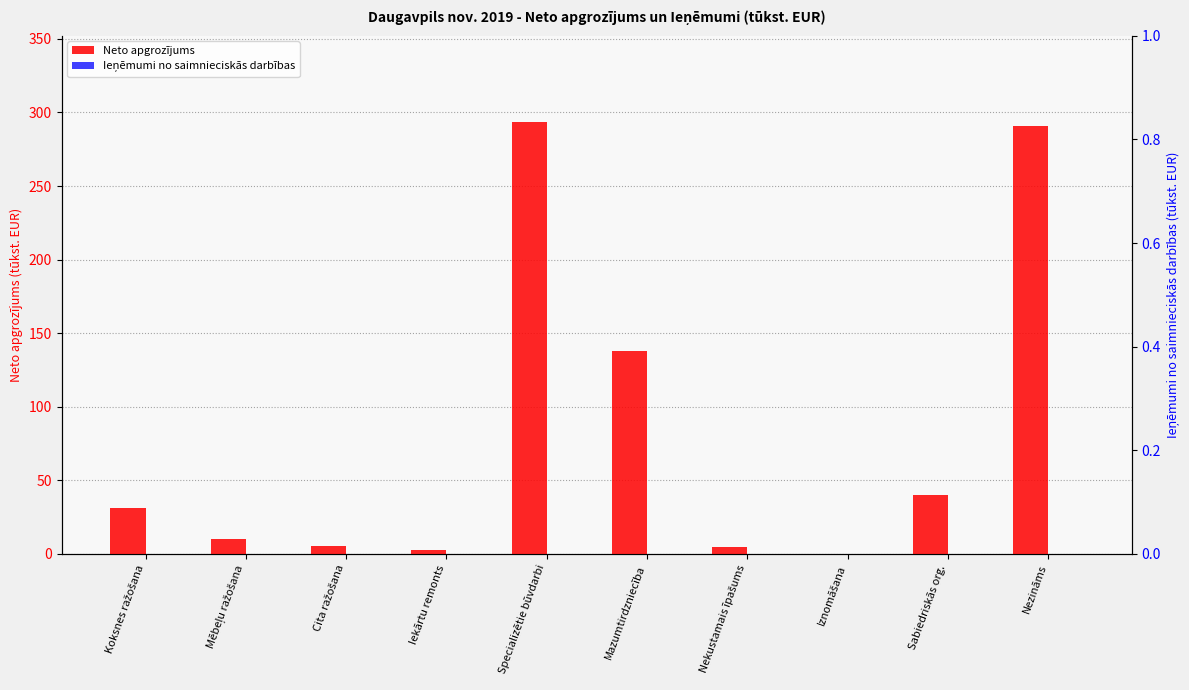

What are all the series names shown in the legend?

Neto apgrozījums, Ieņēmumi no saimnieciskās darbības